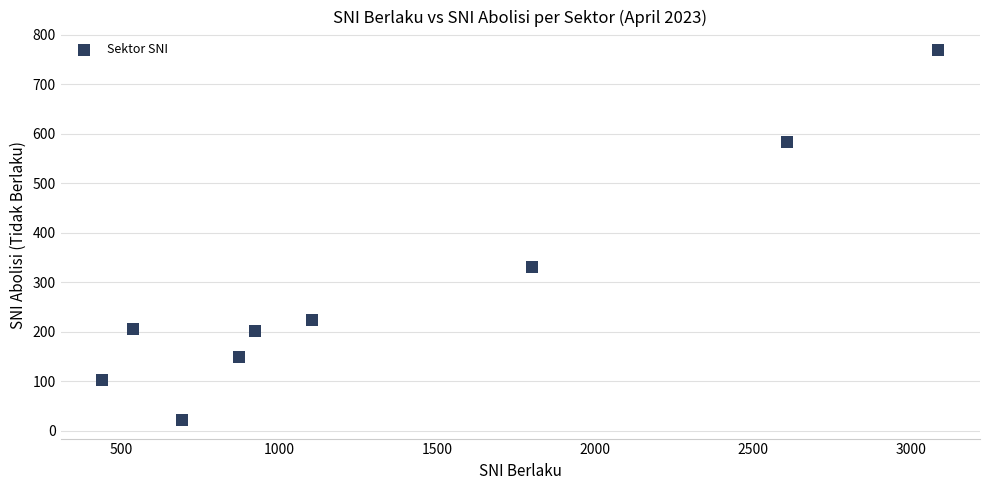

What Y value in the scatter plot is closest to 395?

331